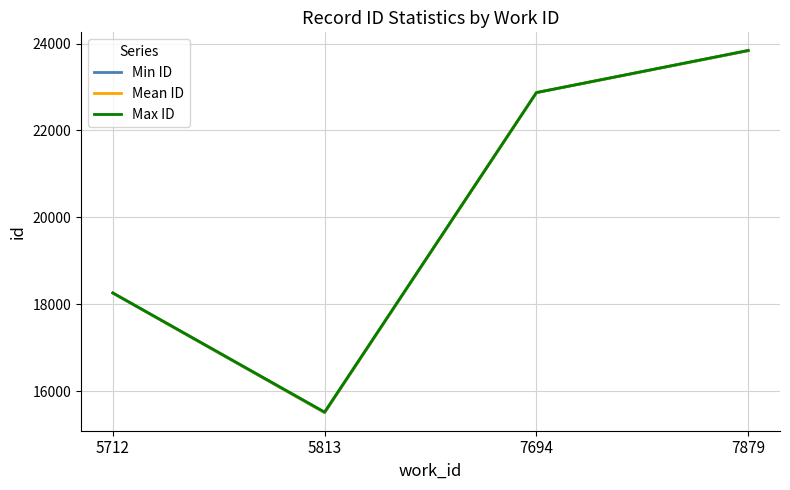

Is it true that Max ID equals 15520.0 at 5813?

True